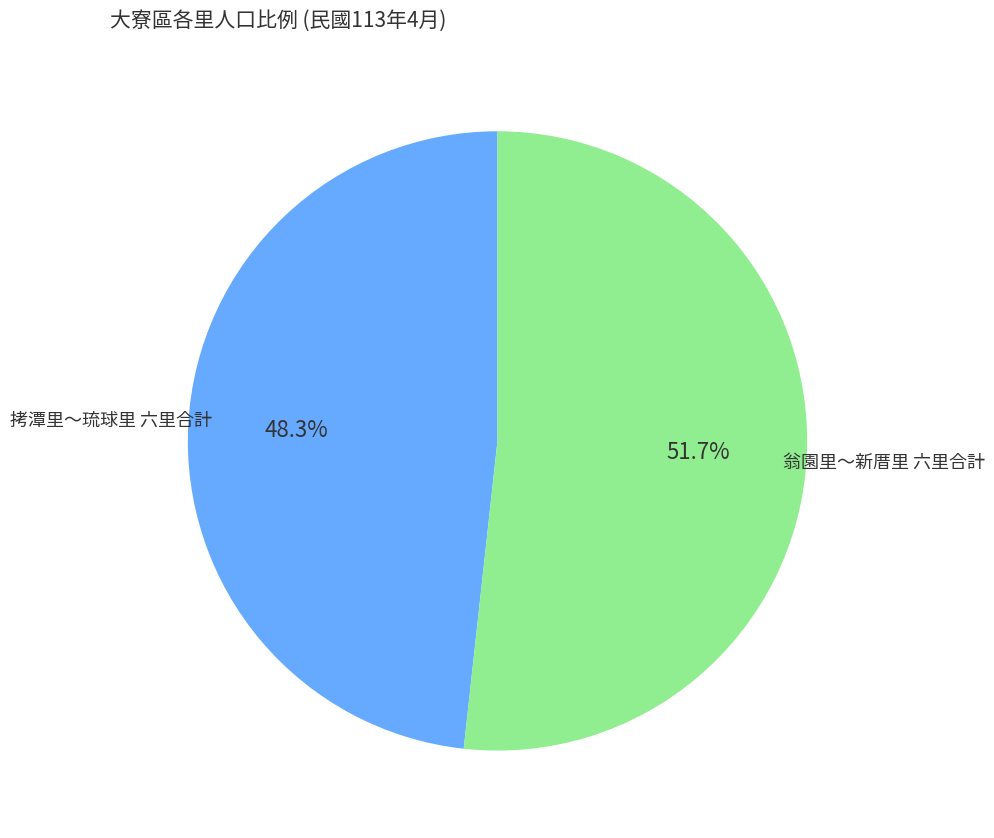

Rank the categories by value from lowest to highest.

拷潭里～琉球里 六里合計, 翁園里～新厝里 六里合計